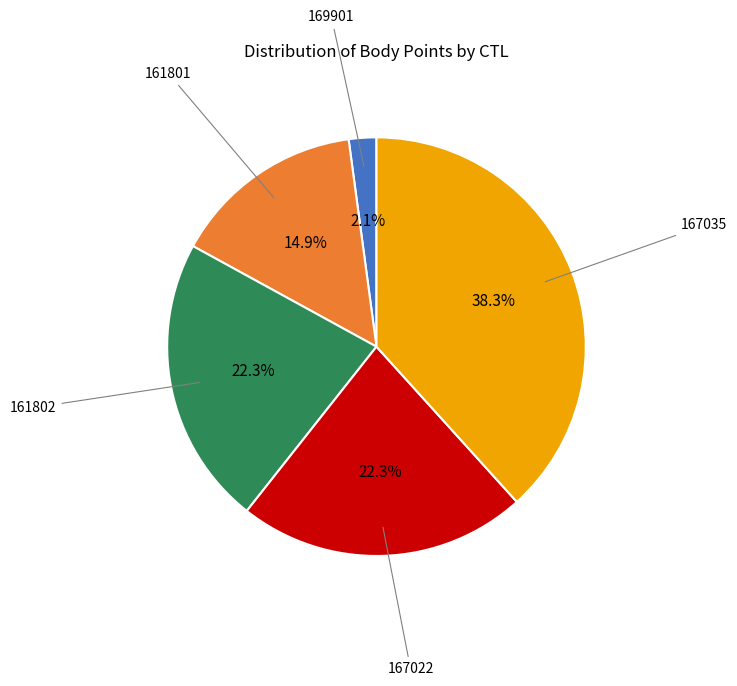

Is there any slice that represents more than half of the pie?

No